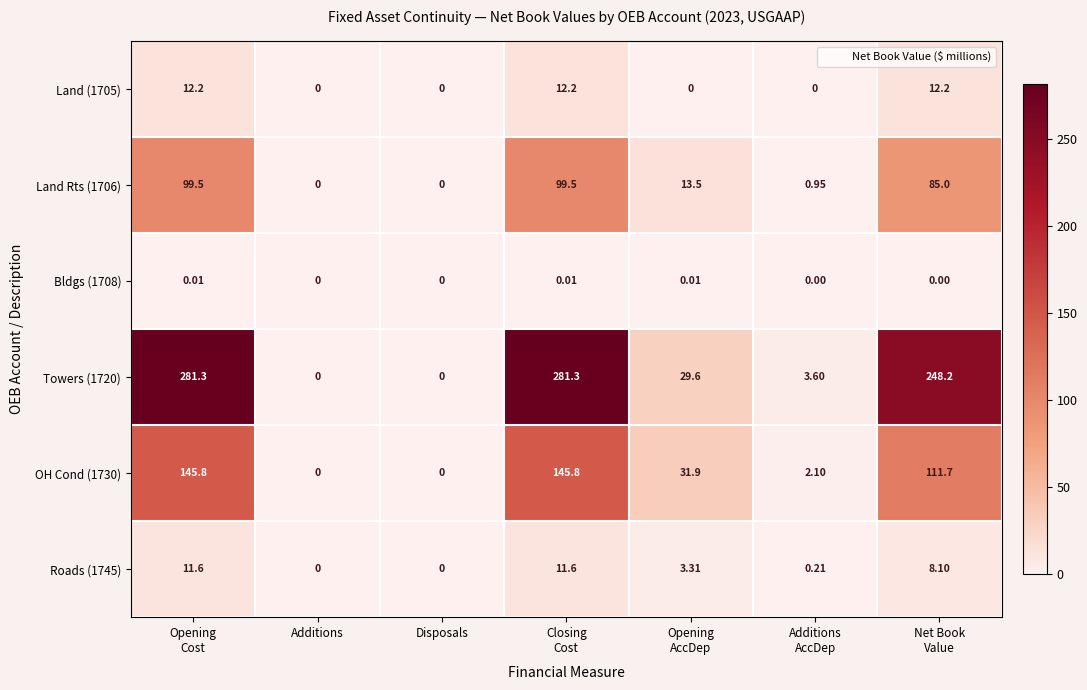

How many values in OH Cond (1730) are above zero?

5